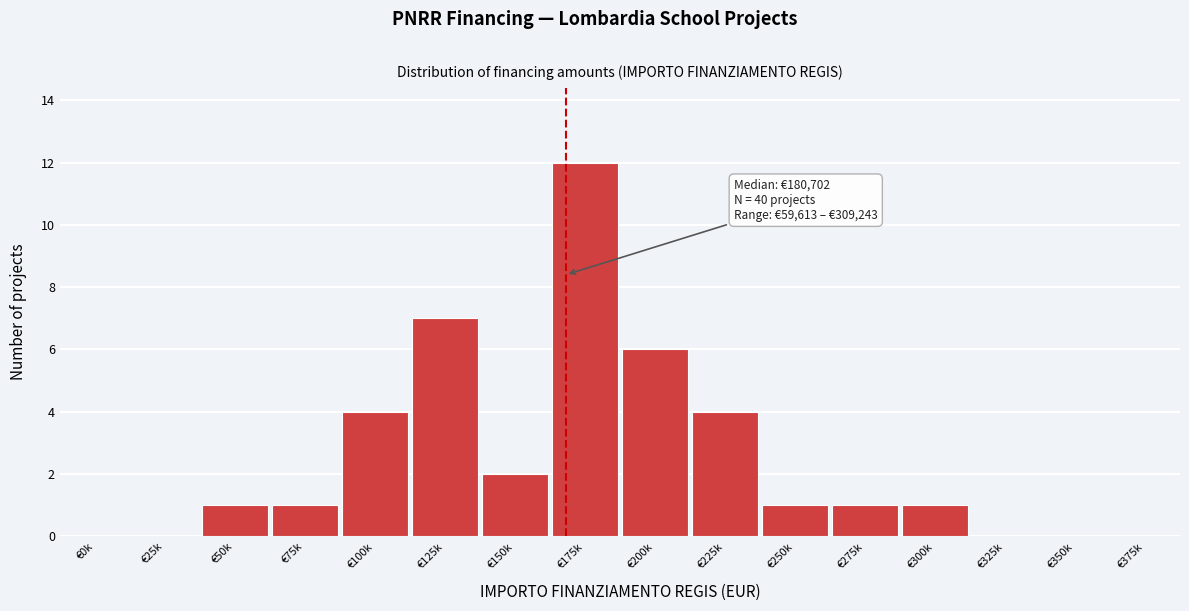

Reading left to right, what are all the values shown in this chart?

€0k=0	€25k=0	€50k=1	€75k=1	€100k=4	€125k=7	€150k=2	€175k=12	€200k=6	€225k=4	€250k=1	€275k=1	€300k=1	€325k=0	€350k=0	€375k=0